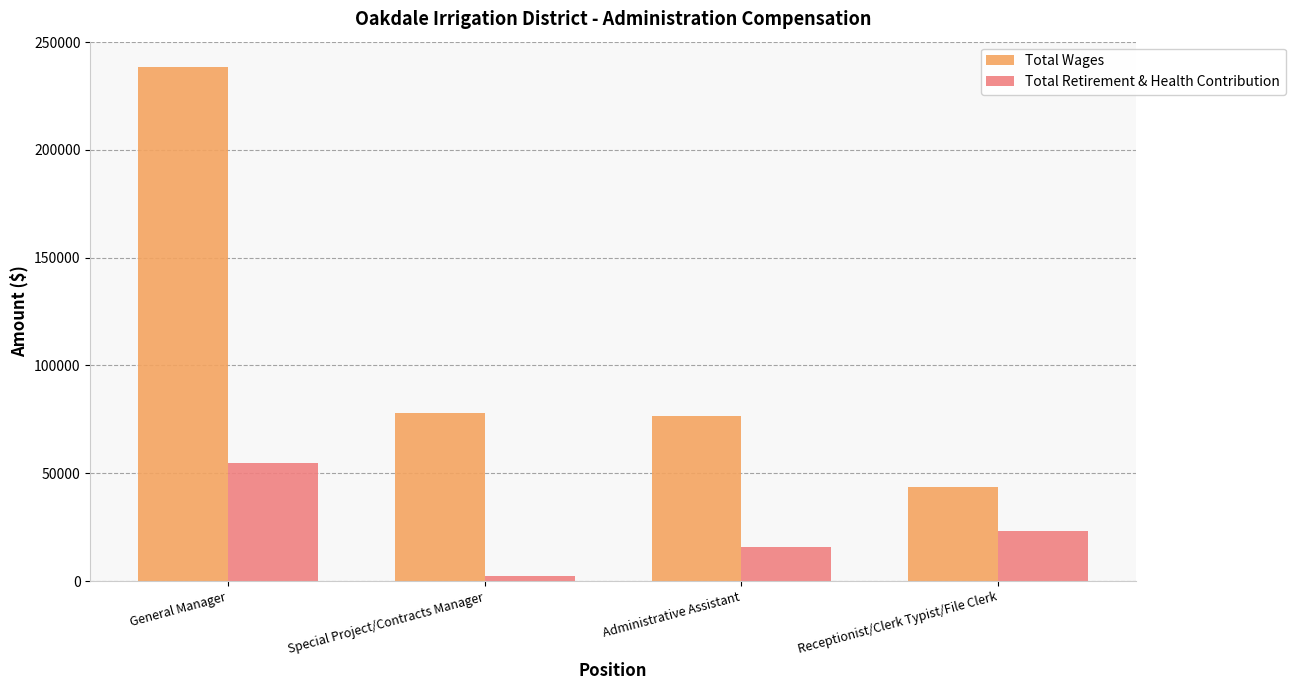

Which category has the lowest value across all series?

Special Project/Contracts Manager